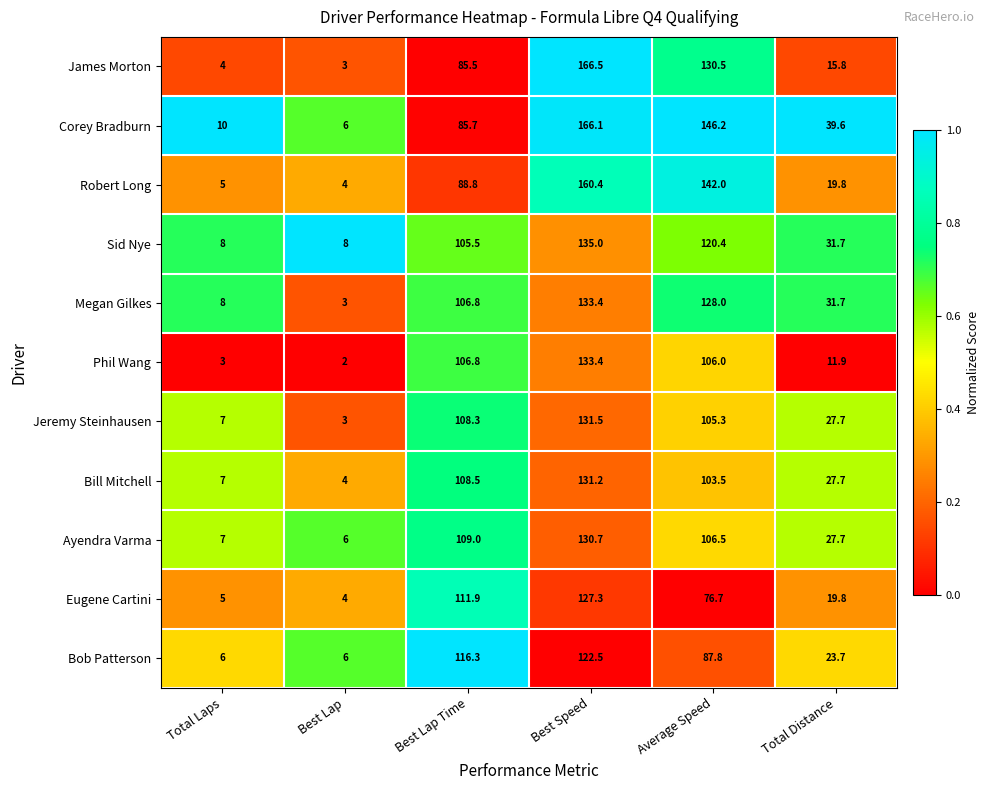

Is the value of Robert Long at Total Laps greater than the value of Phil Wang at Total Distance?

No